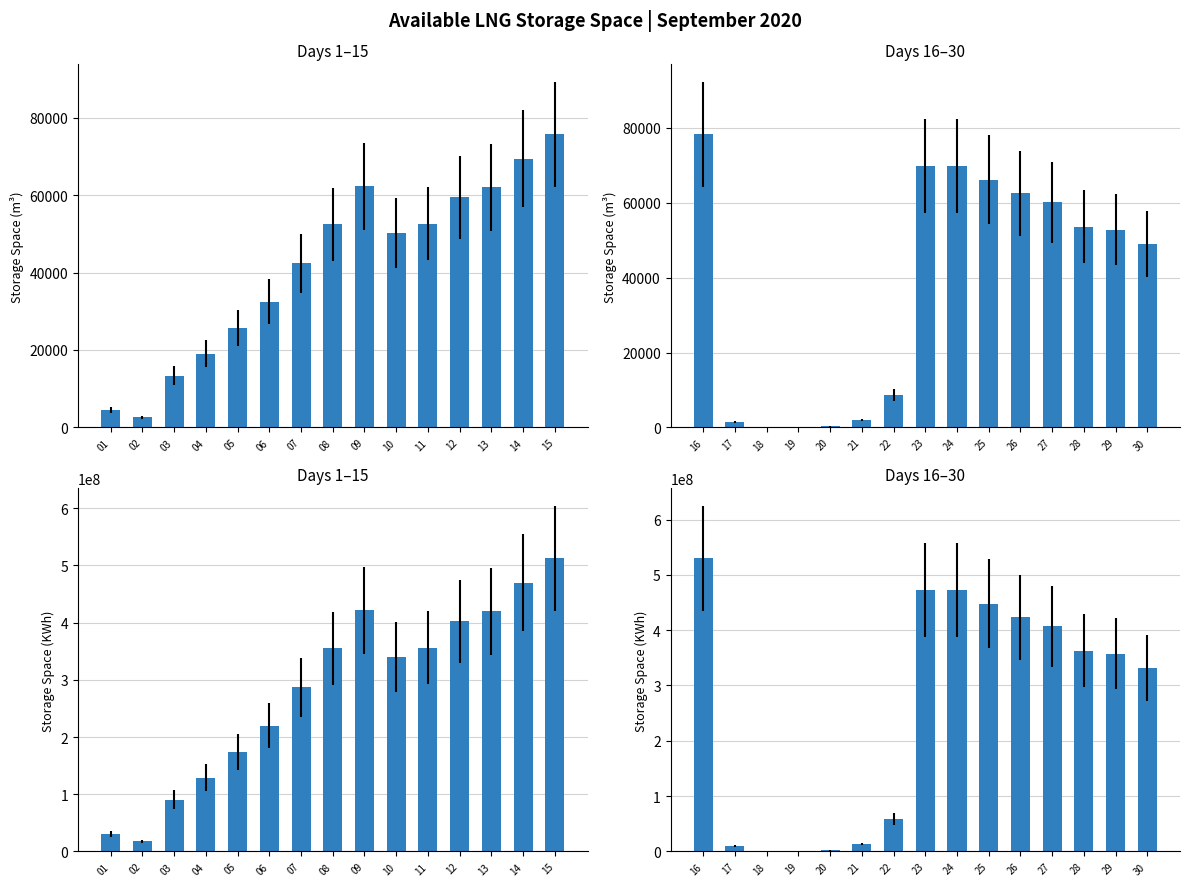

How many groups of bars are there?

15